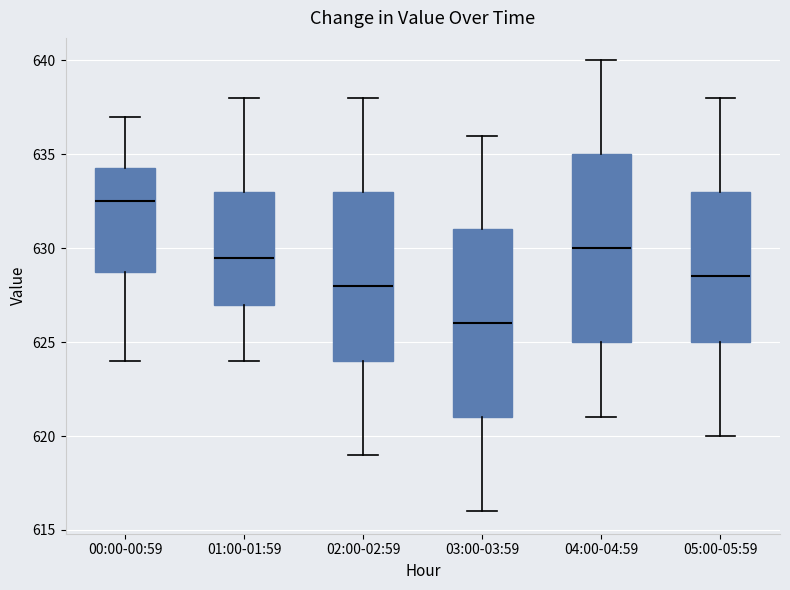

Reading left to right, transcribe this box plot: for each box, give where its median line is, the range the box spans, and where its two whiskers end, as read against the y-axis. The values are not printed on the chart, so give them approximately, as read against the axis.

00:00-00:59: median 632.5, box 629.0 to 634.5, whiskers 624.0 to 637.0
01:00-01:59: median 629.5, box 627.0 to 633.0, whiskers 624.0 to 638.0
02:00-02:59: median 628.0, box 624.0 to 633.0, whiskers 619.0 to 638.0
03:00-03:59: median 626.0, box 621.0 to 631.0, whiskers 616.0 to 636.0
04:00-04:59: median 630.0, box 625.0 to 635.0, whiskers 621.0 to 640.0
05:00-05:59: median 628.5, box 625.0 to 633.0, whiskers 620.0 to 638.0